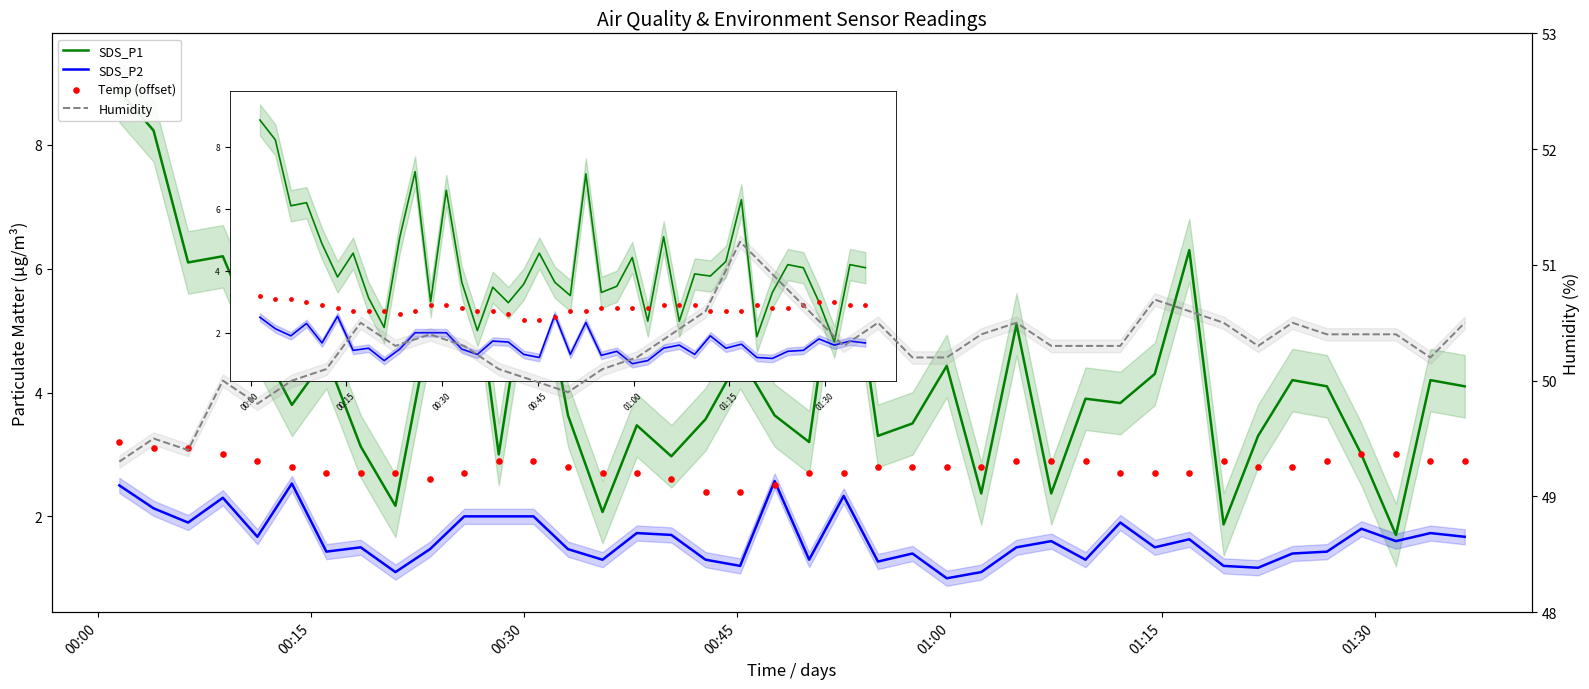

Which series has the largest total across all categories?

Humidity